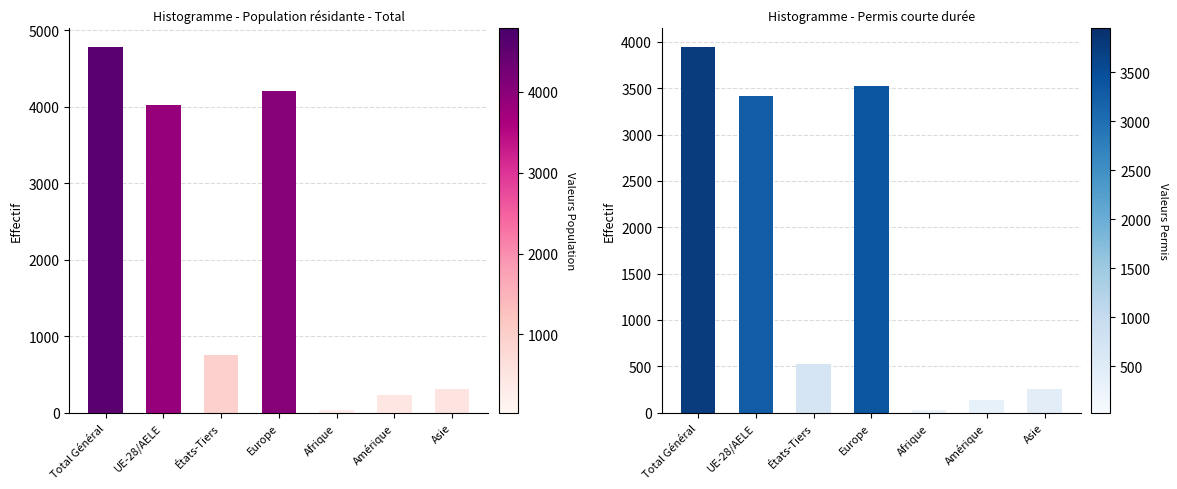

Between Asie and Amérique, which is larger?

Asie